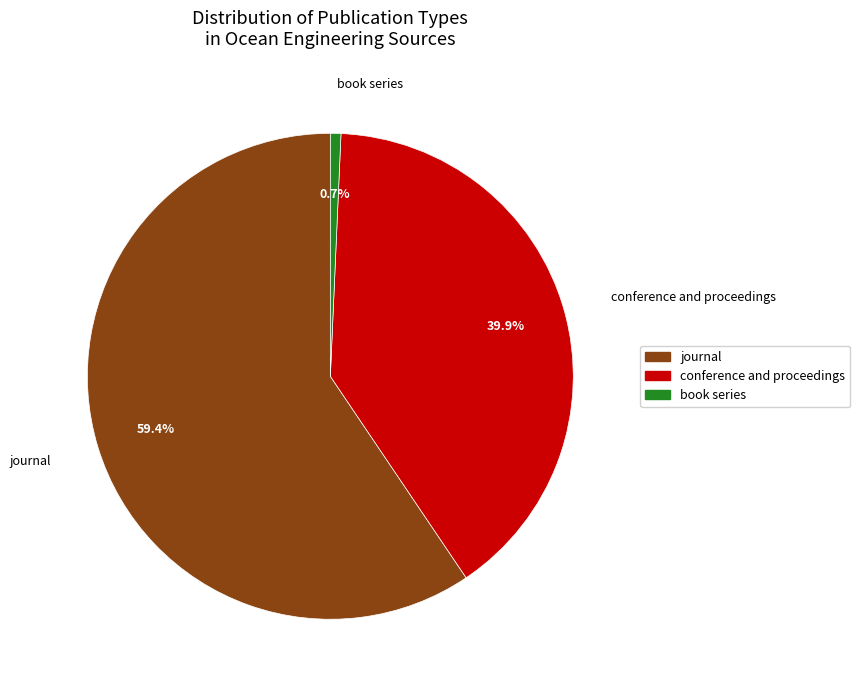

Count the number of slices in the pie.

3